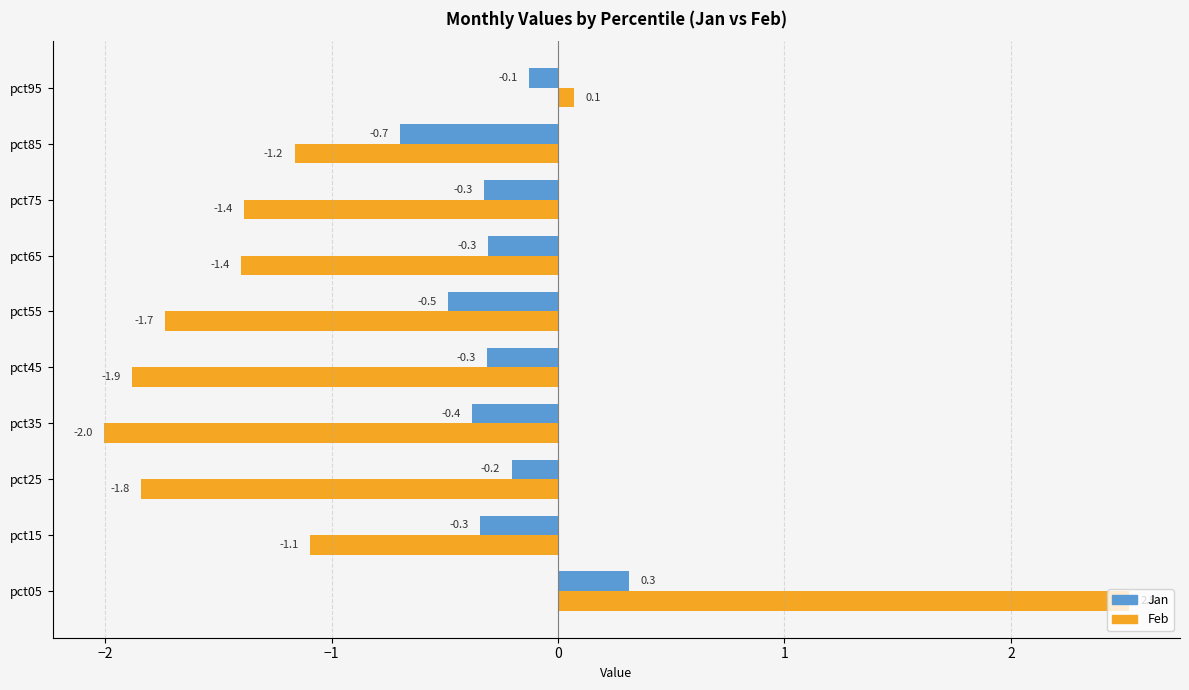

What is the spread (max minus min) of values at pct45?

1.6